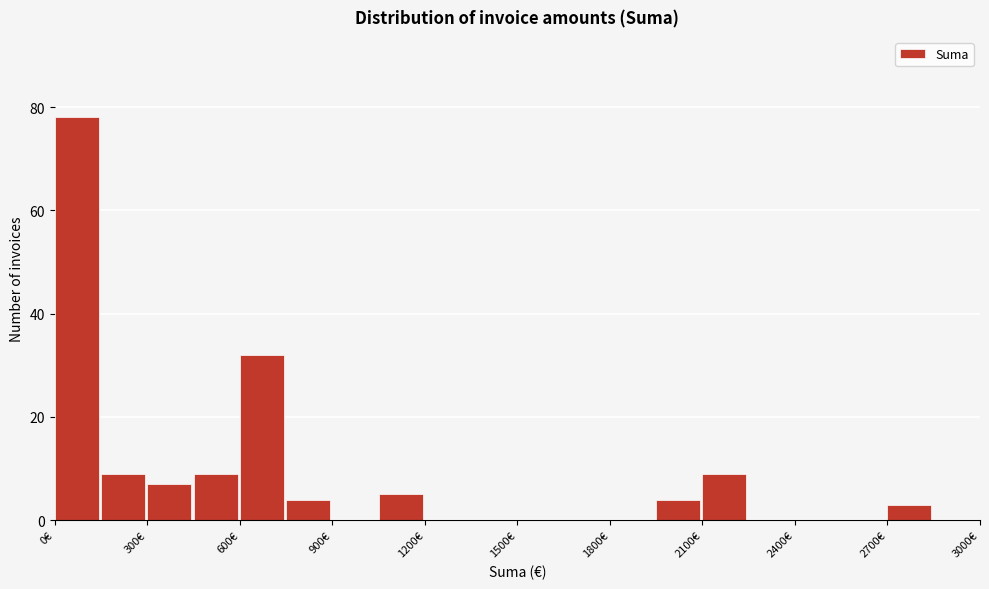

Around what value on the x-axis is the tallest bar? Give the approximate position of its centre, as read against the axis.

50